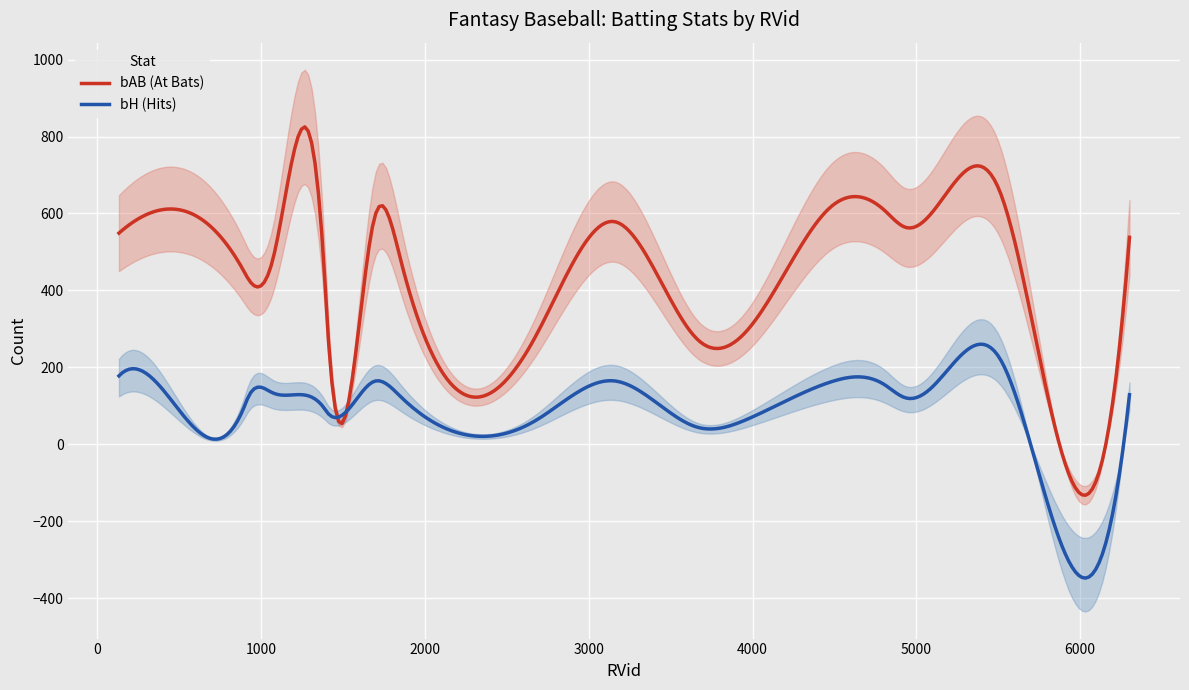

Reading right to left, list all the values displayed in this chart.

bAB: 301	281	476	433	579	271	598	608	564	478	533	595	404	549	538	446	589	344	619	660
bH: 67	62	123	119	165	44	145	155	121	134	138	187	90	178	129	101	164	85	163	225